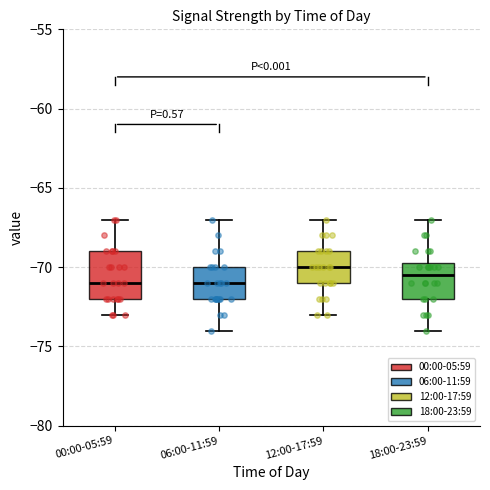

Comparing the boxes themselves (not the whiskers), which one is the tallest?

00:00-05:59